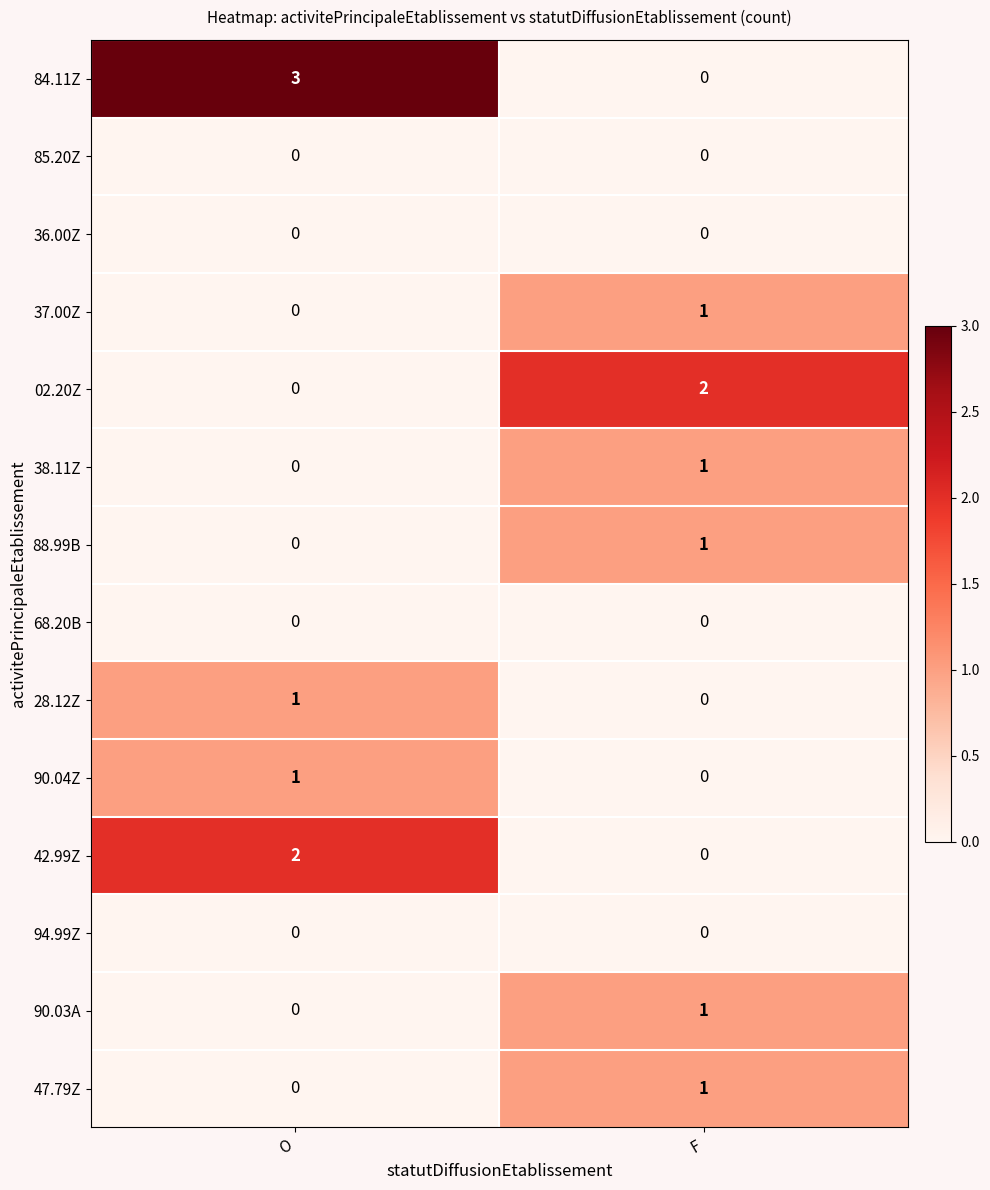

Reading left to right, transcribe all the data shown in this chart.

84.11Z: 3	0
85.20Z: 0	0
36.00Z: 0	0
37.00Z: 0	1
02.20Z: 0	2
38.11Z: 0	1
88.99B: 0	1
68.20B: 0	0
28.12Z: 1	0
90.04Z: 1	0
42.99Z: 2	0
94.99Z: 0	0
90.03A: 0	1
47.79Z: 0	1